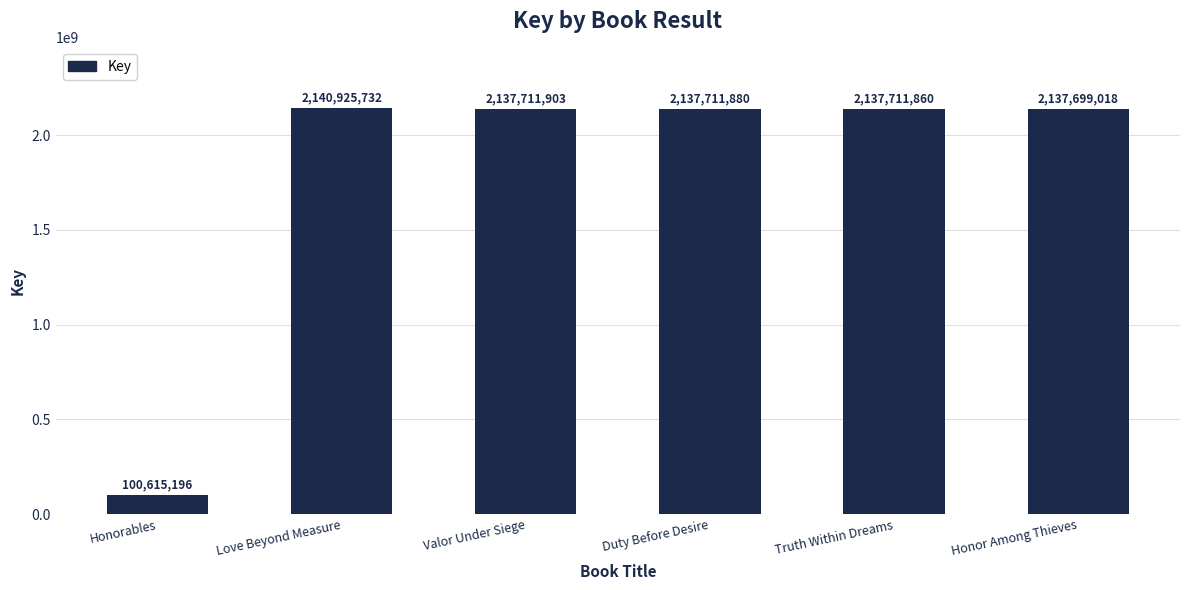

Reading left to right, extract all data points from this chart.

100615196	2140925732	2137711903	2137711880	2137711860	2137699018